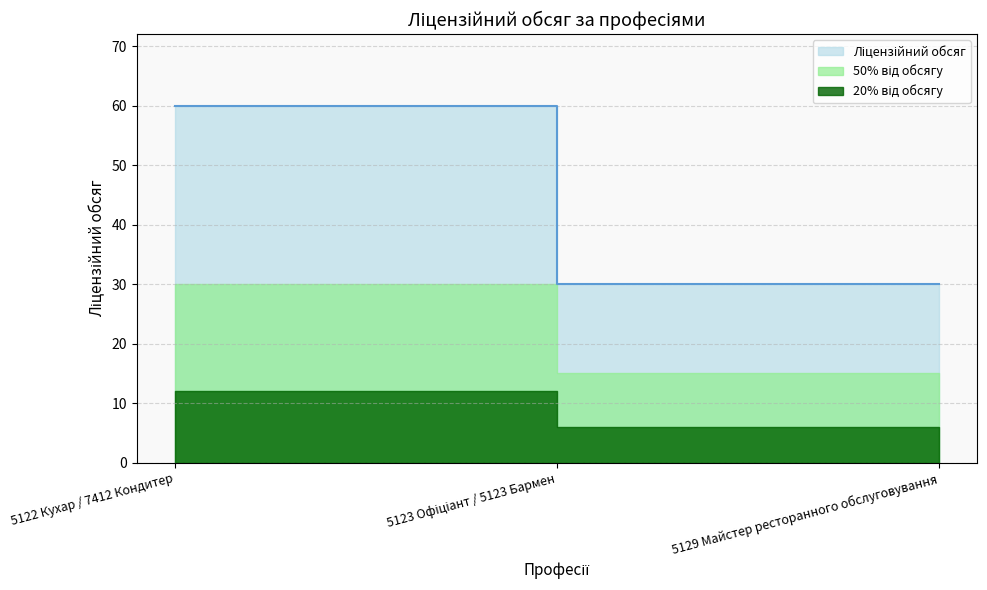

How many categories are shown in the chart?

3